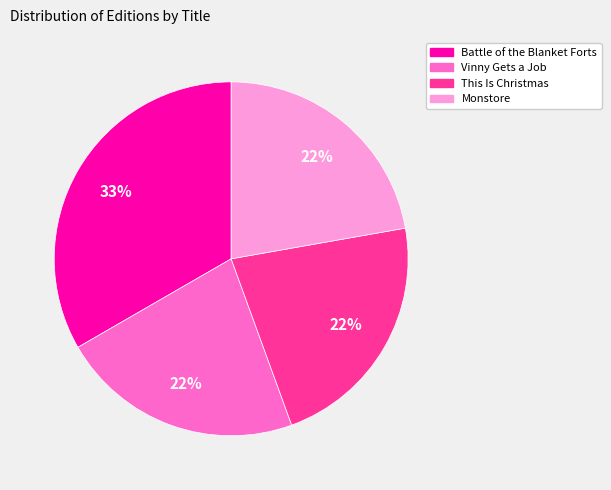

What percentage is the This Is Christmas slice, to the nearest percent?

22%